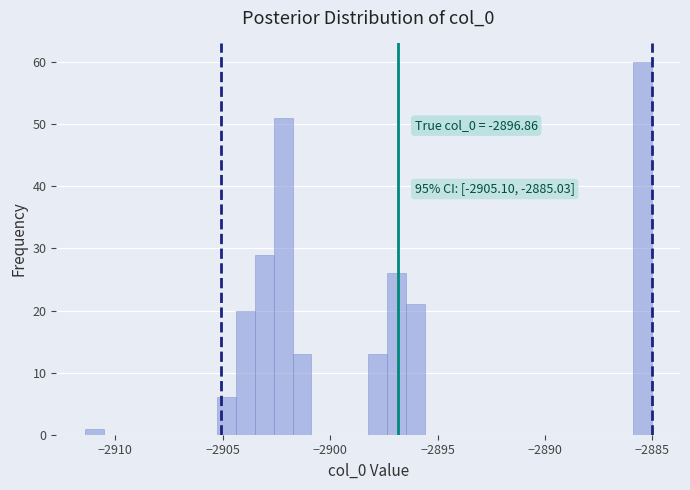

Around what value on the x-axis is the tallest bar? Give the approximate position of its centre, as read against the axis.

-2885.5